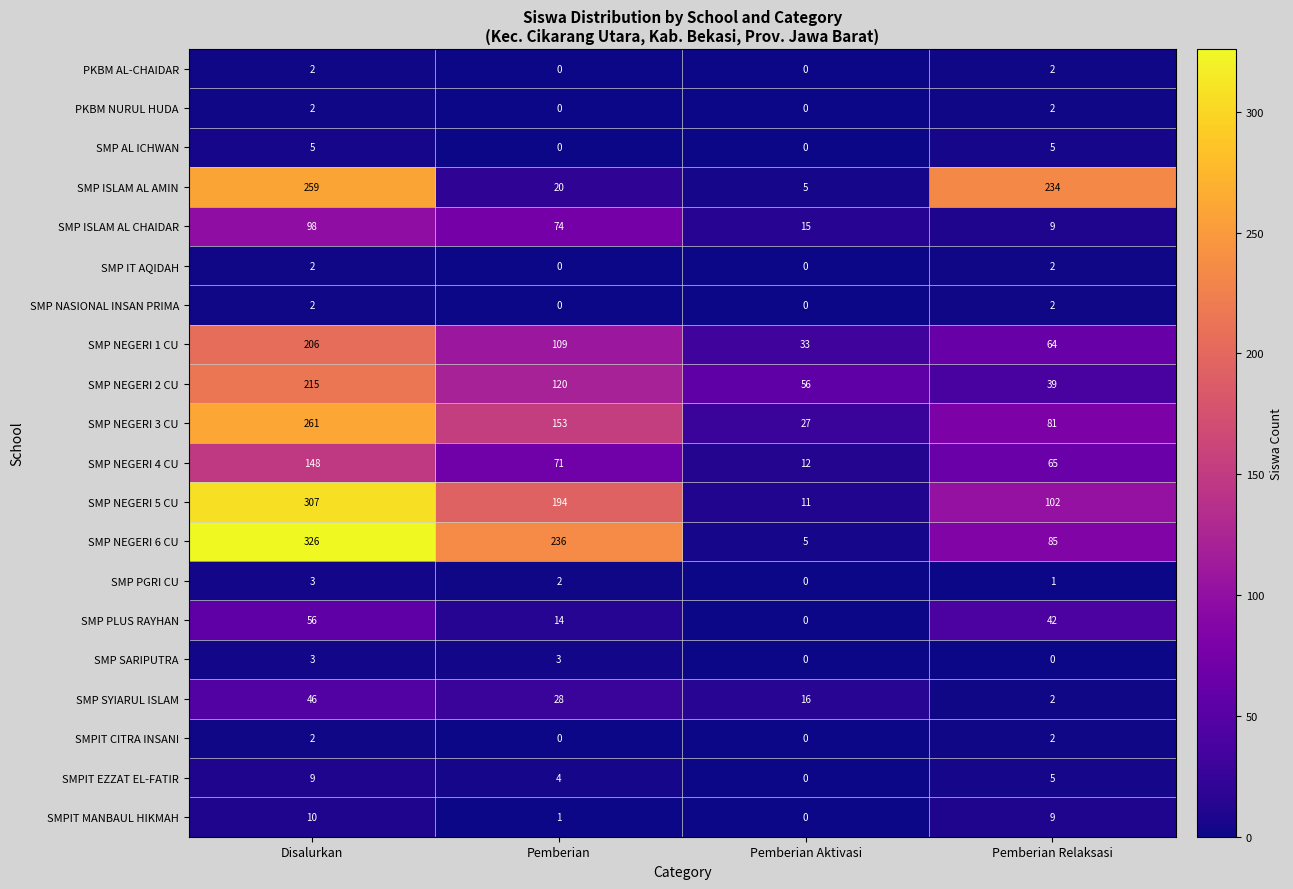

What is the total value across all series at Pemberian Relaksasi?

753